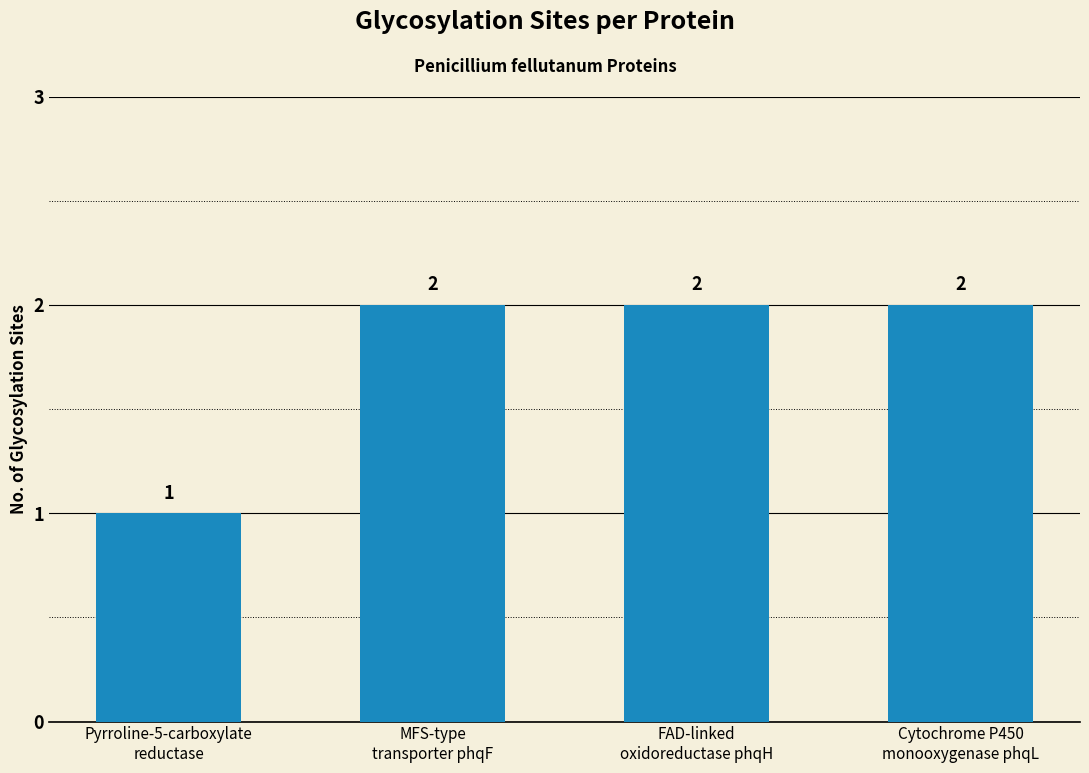

What is the difference between the maximum and minimum values?

1